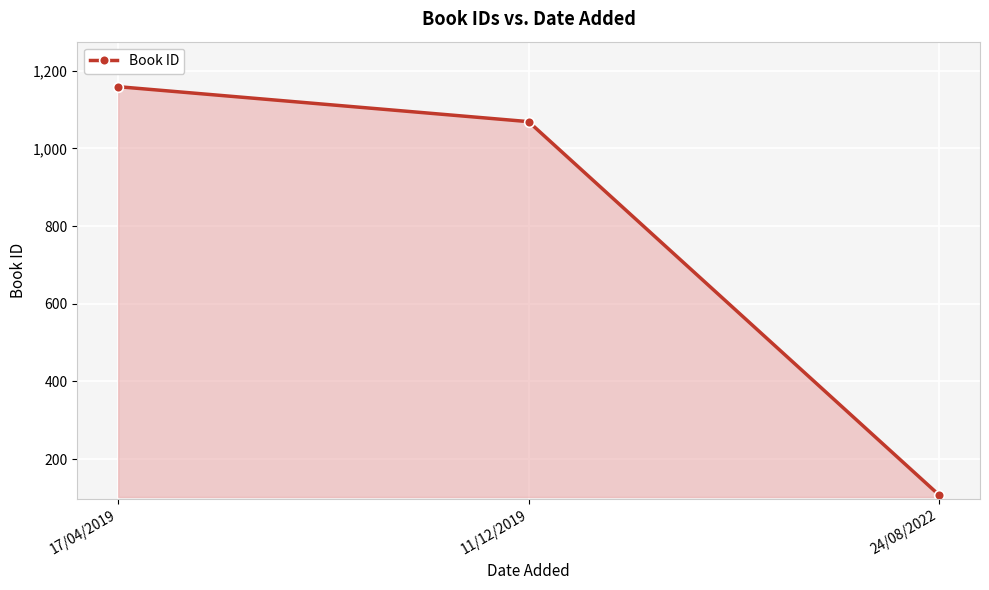

What is the greatest value displayed?

1159